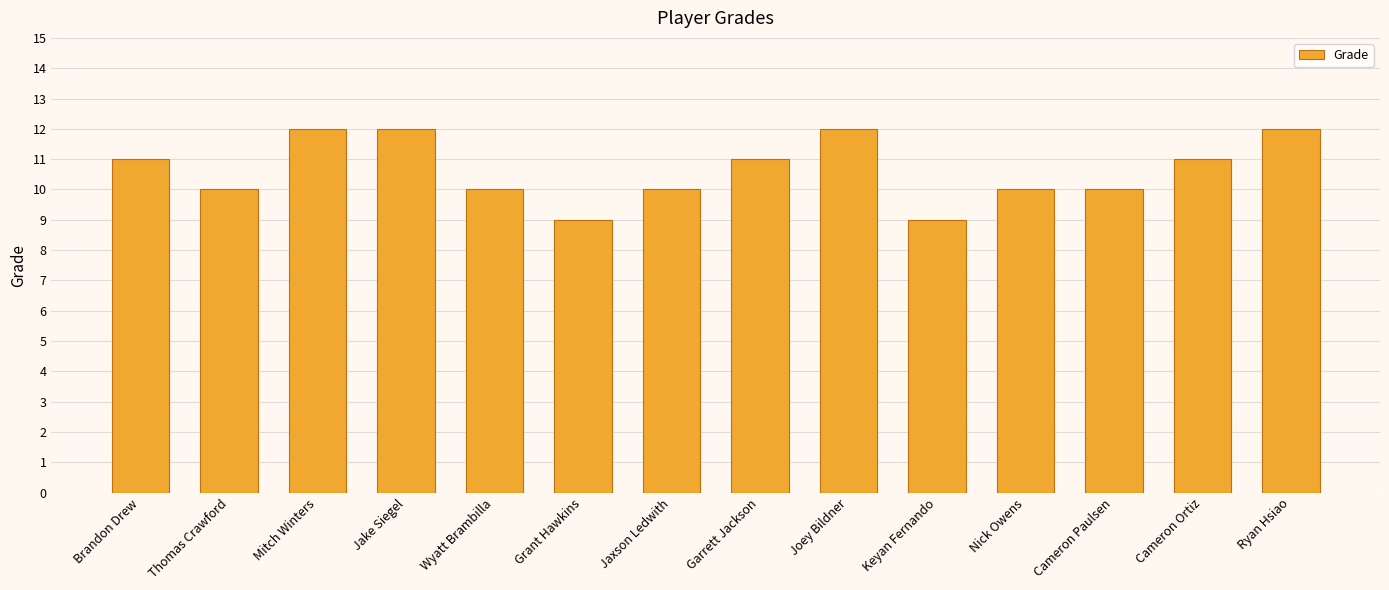

True or false: the data shows 10 at Thomas Crawford.

True